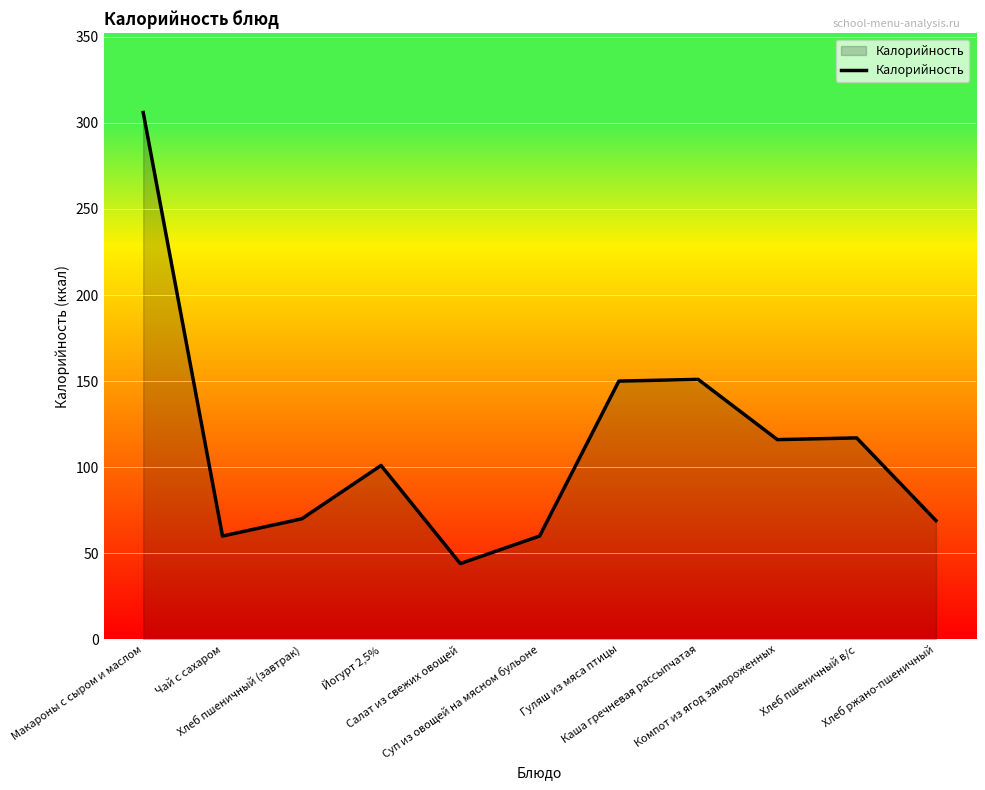

What is the difference between the maximum and minimum values?

262